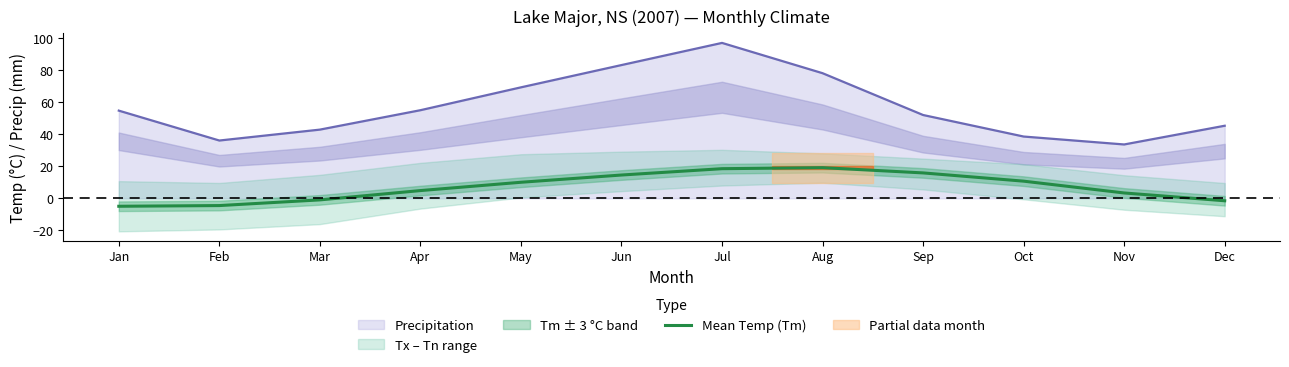

What is the difference between the second highest and minimum values?

23.4